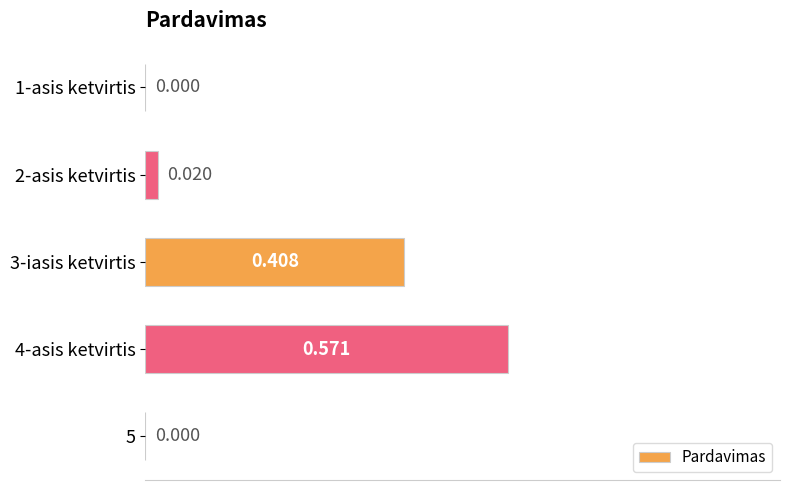

Count the number of data series in this chart.

1